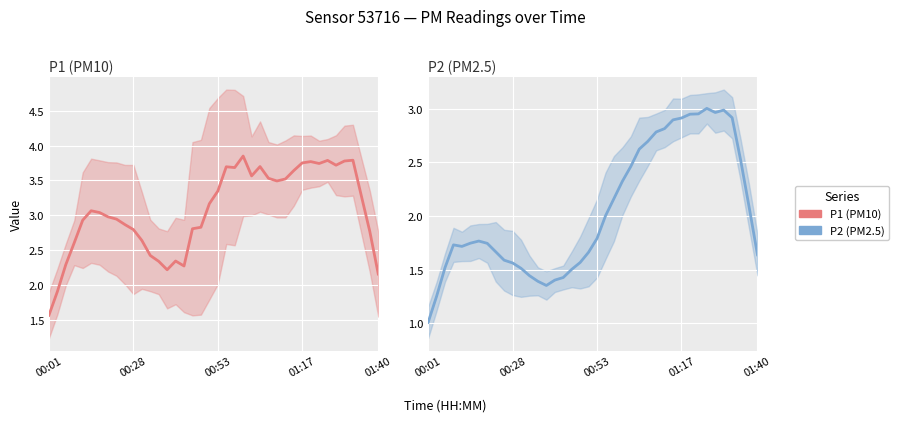

Rank the categories by P1 (PM10) value from highest to lowest.

23, 36, 33, 35, 31, 30, 32, 34, 25, 21, 22, 29, 24, 26, 28, 27, 20, 37, 19, 5, 6, 7, 8, 01:40, 9, 18, 17, 10, 38, 11, 01:17, 12, 15, 13, 00:53, 16, 14, 39, 00:28, 00:01